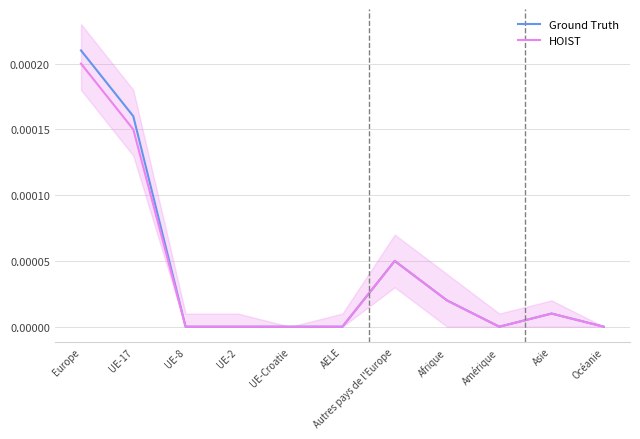

Reading left to right, extract all data points from this chart.

Ground Truth: Europe=0.0	UE-17=0.0	UE-8=0.0	UE-2=0.0	UE-Croatie=0.0	AELE=0.0	Autres pays de l'Europe=0.0	Afrique=0.0	Amérique=0.0	Asie=0.0	Océanie=0.0
HOIST: Europe=0.0	UE-17=0.0	UE-8=0.0	UE-2=0.0	UE-Croatie=0.0	AELE=0.0	Autres pays de l'Europe=0.0	Afrique=0.0	Amérique=0.0	Asie=0.0	Océanie=0.0